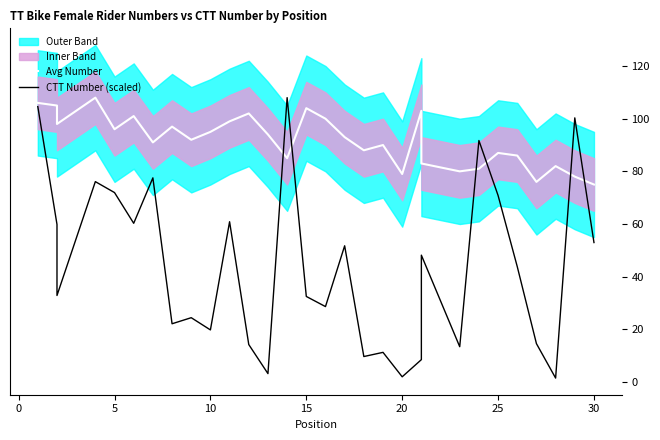

Reading left to right, extract all data points from this chart.

Avg Number: 106.0	105.0	98.0	108.0	96.0	101.0	91.0	97.0	92.0	95.0	99.0	102.0	94.0	85.0	104.0	100.0	93.0	88.0	90.0	79.0	103.0	83.0	80.0	81.0	87.0	86.0	76.0	82.0	78.0	75.0
CTT Number (scaled): 104.6	59.8	32.9	76.1	71.9	60.3	77.5	22.1	24.4	19.8	60.9	14.2	3.2	108.0	32.5	28.6	51.7	9.7	11.3	2.0	8.5	48.2	13.4	91.7	70.8	43.8	14.6	1.5	100.3	53.0